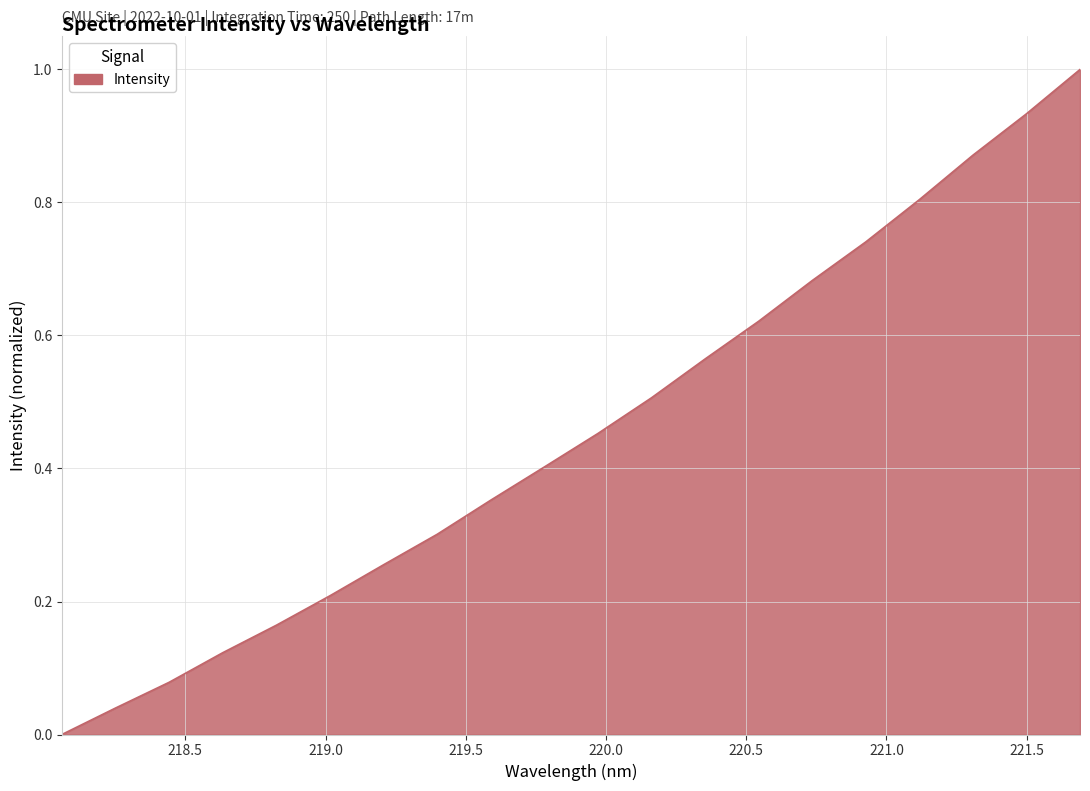

What is the greatest value displayed?

1.0